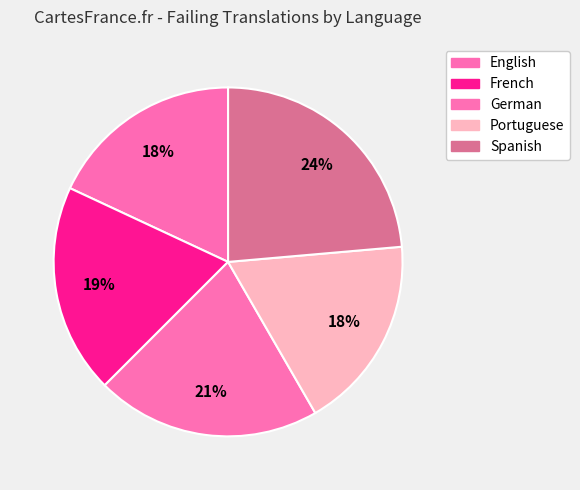

To the nearest percent, what is the average slice percentage?

20%